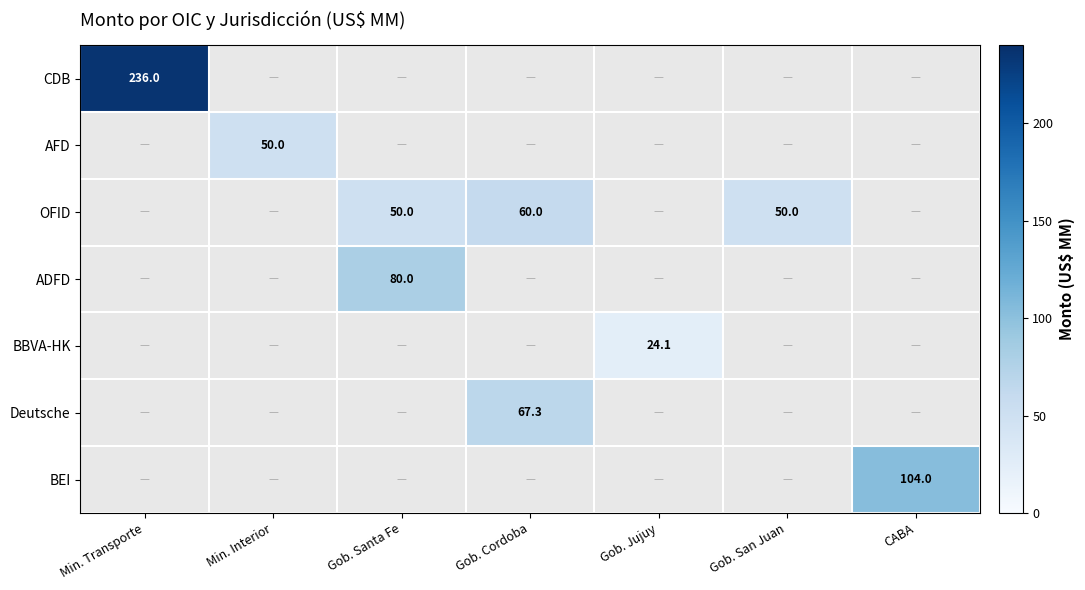

What is the spread (max minus min) of values at Gob. San Juan?

50.0